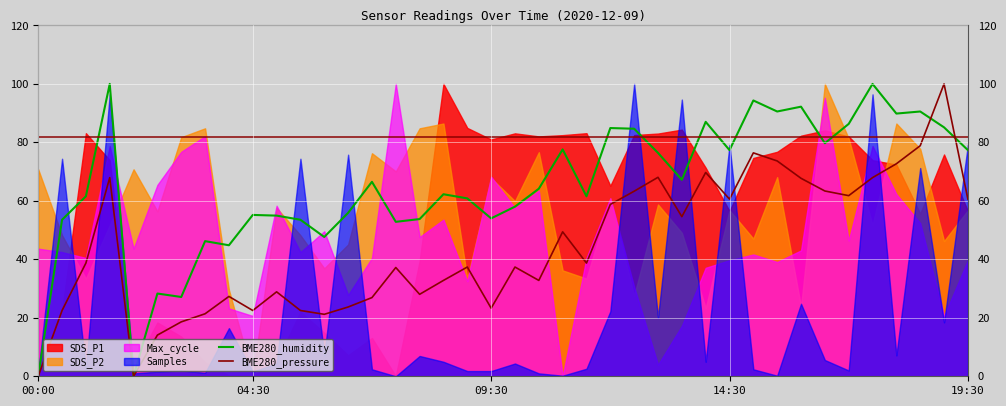

Is the value of BME280_pressure at 15 greater than the value of BME280_humidity at 00:00?

Yes